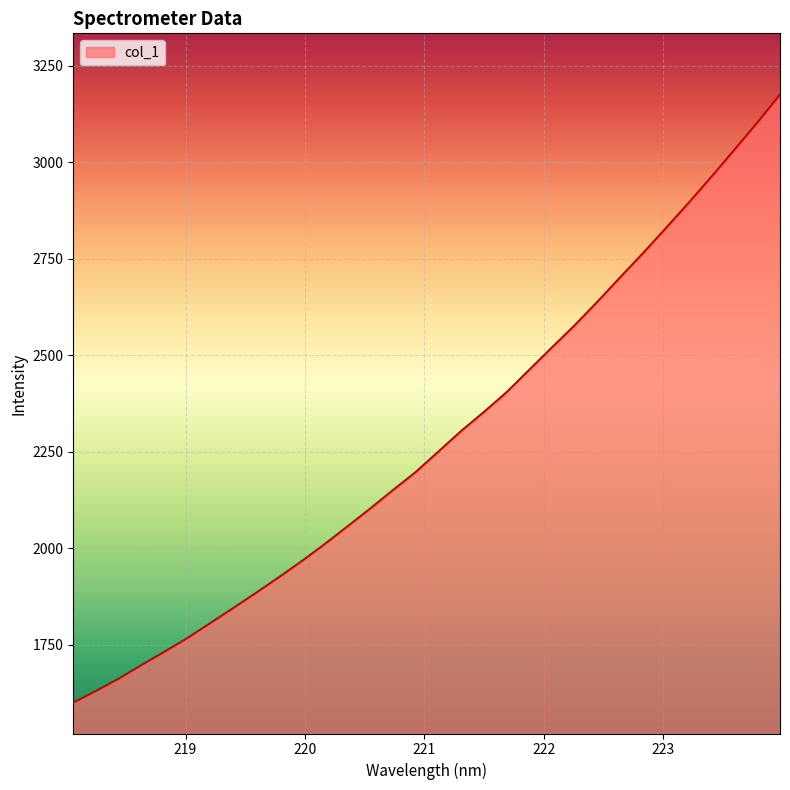

What is the smallest value displayed?

1599.8